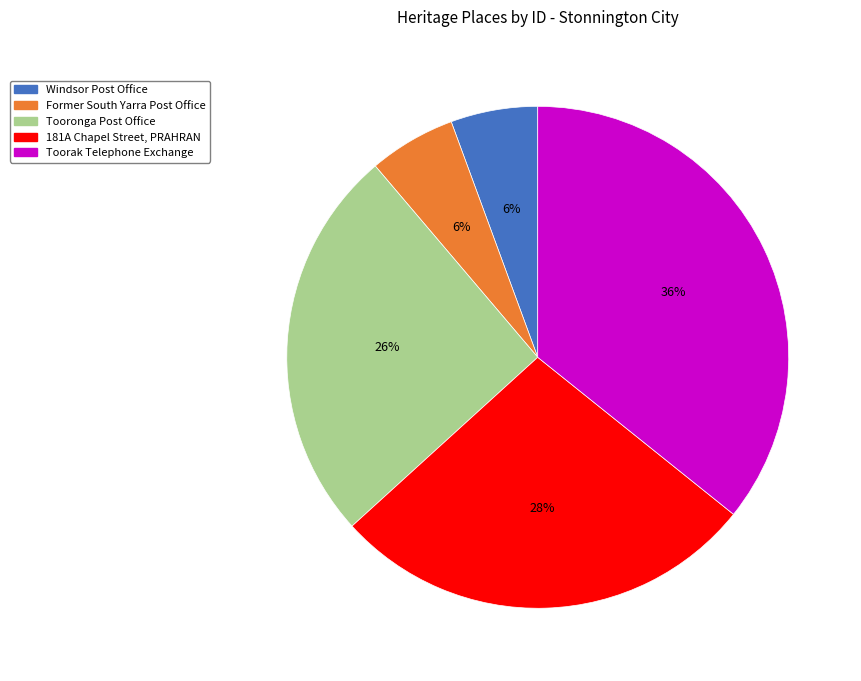

The 181A Chapel Street, PRAHRAN slice represents 28% of the pie. True or false?

True